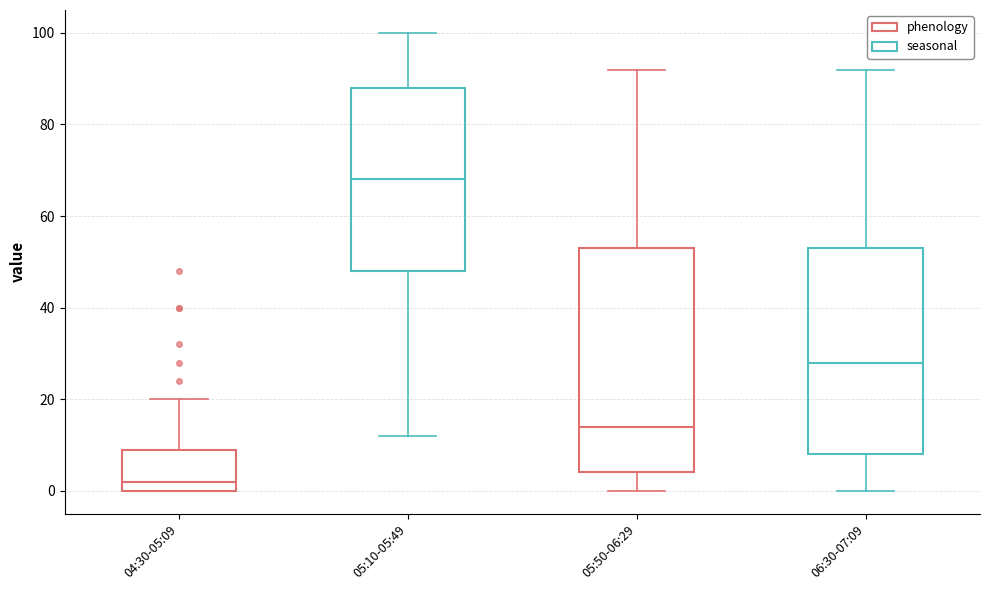

Reading left to right, read every box against the y-axis: the position of its median line, the range the box covers, and the ends of its whiskers. The values are not printed on the chart, so give them approximately, as read against the axis.

04:30-05:09: median 2, box 0 to 10, whiskers 0 to 20
05:10-05:49: median 68, box 48 to 88, whiskers 12 to 100
05:50-06:29: median 14, box 4 to 54, whiskers 0 to 92
06:30-07:09: median 28, box 8 to 54, whiskers 0 to 92